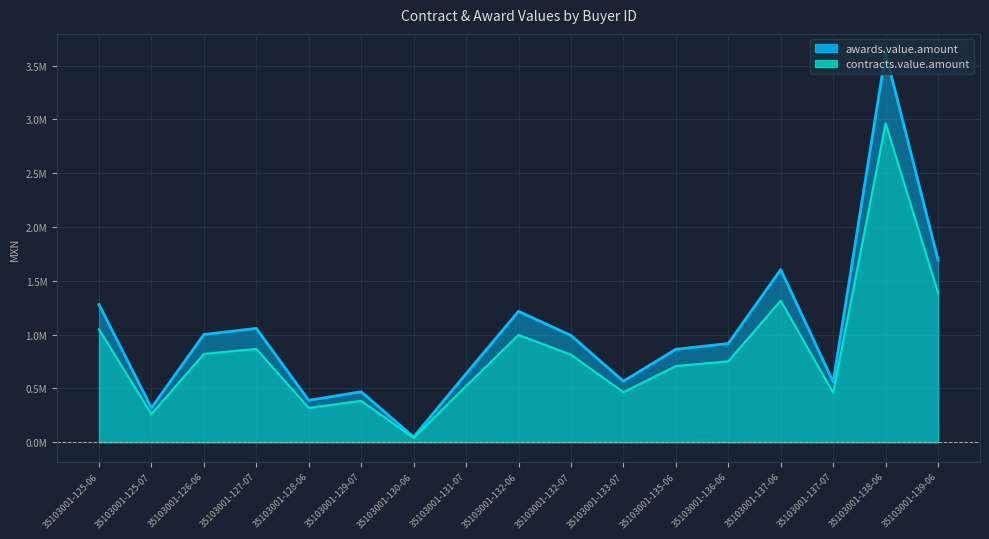

Reading right to left, list all the values displayed in this chart.

awards.value.amount: 1693801.1	3613696.3	562096.8	1605078.0	917677.9	864020.7	567494.8	992735.1	1216709.1	637099.8	49804.7	469565.2	389990.0	1058239.7	1001551.4	320113.0	1280593.9
contracts.value.amount: 1388916.9	2963231.0	460919.4	1316163.9	752495.9	708497.0	465345.8	814042.8	997701.5	522421.8	40839.8	385043.5	319791.8	867756.6	821272.2	262492.6	1050087.0